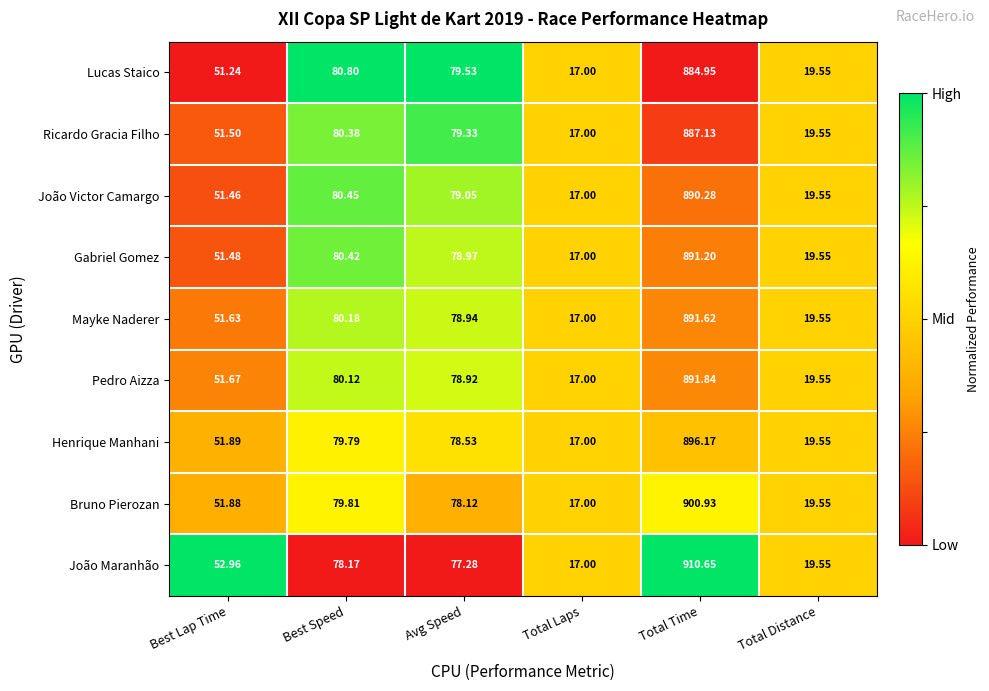

Which series has the widest spread of values?

João Maranhão